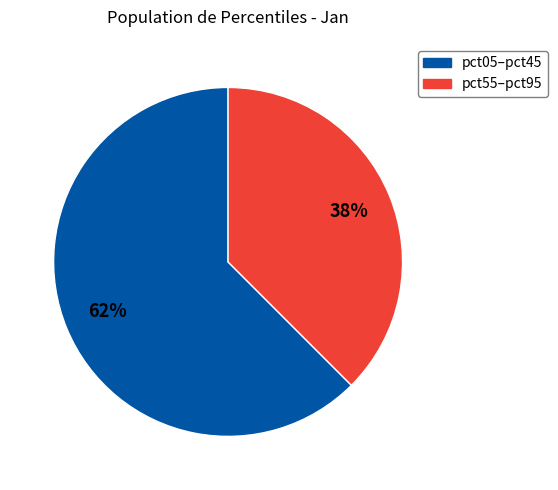

To the nearest percent, what is the average slice percentage?

50%